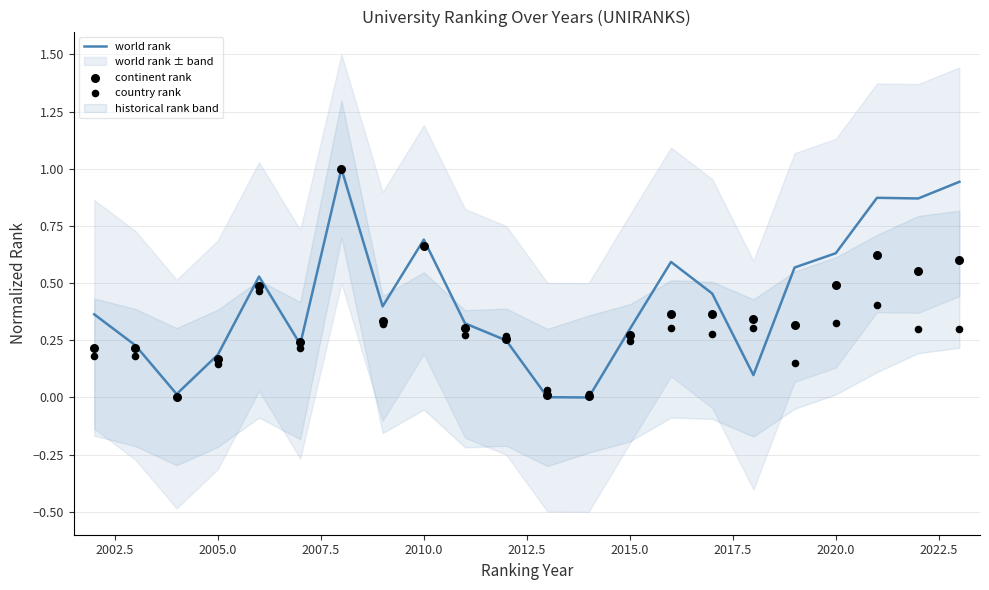

Which series has the largest total across all categories?

world rank